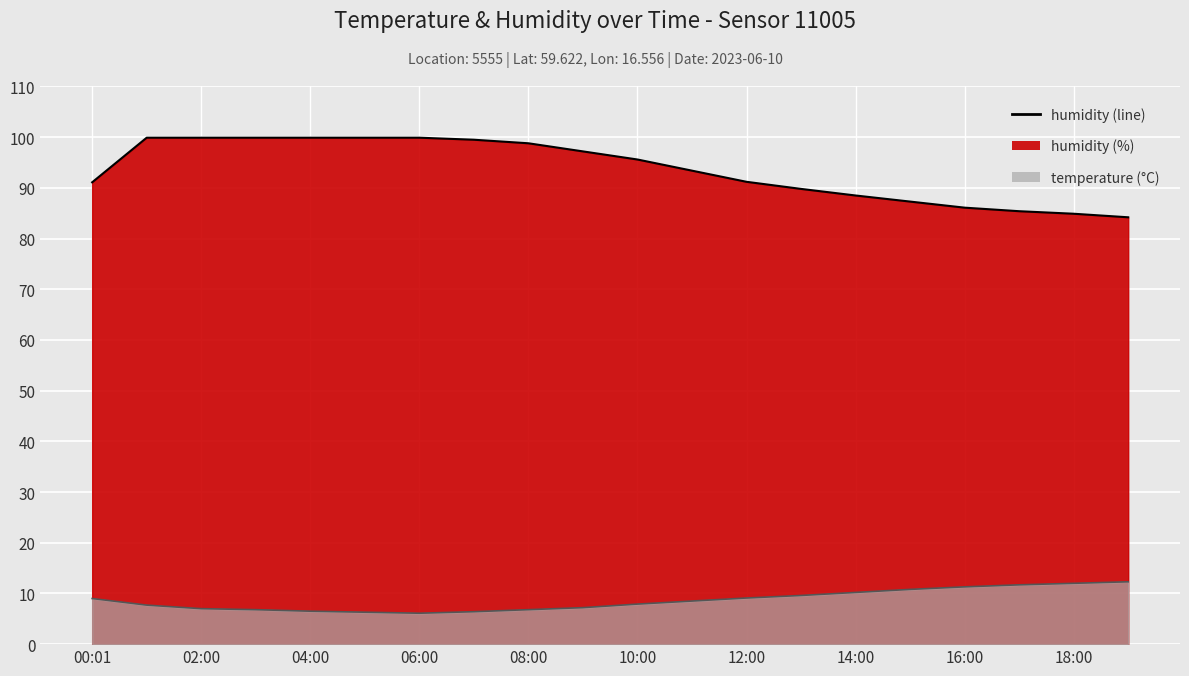

Which series has the largest total across all categories?

humidity